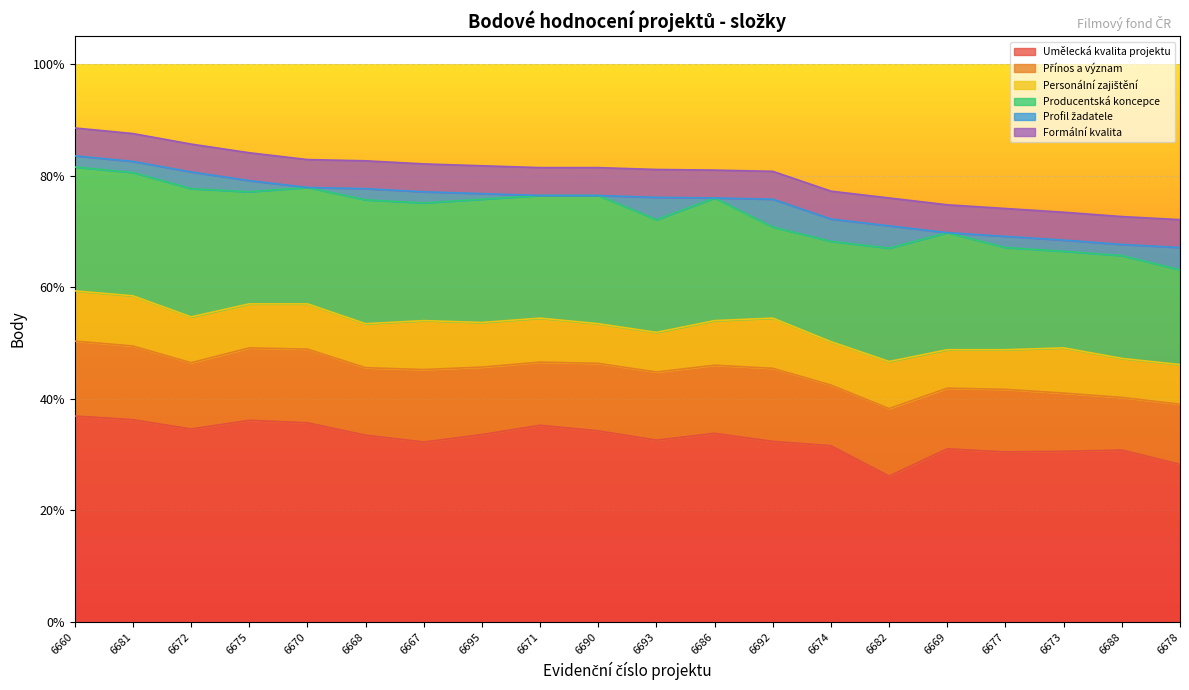

True or false: Profil žadatele and Formální kvalita intersect in this chart.

False